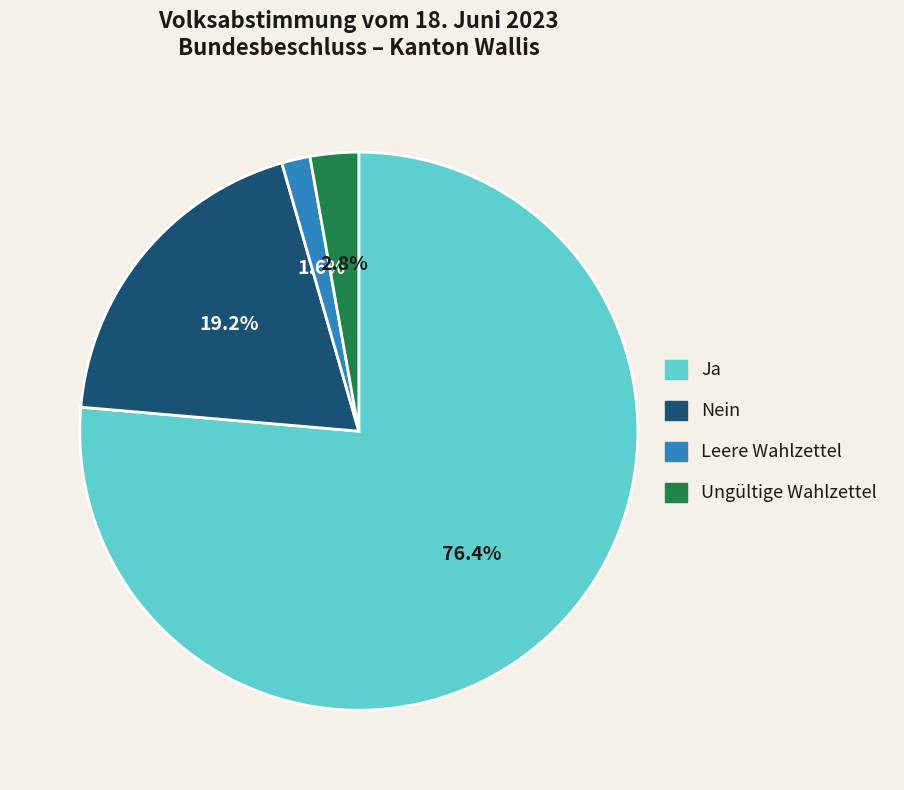

How many slices are in this pie chart?

4